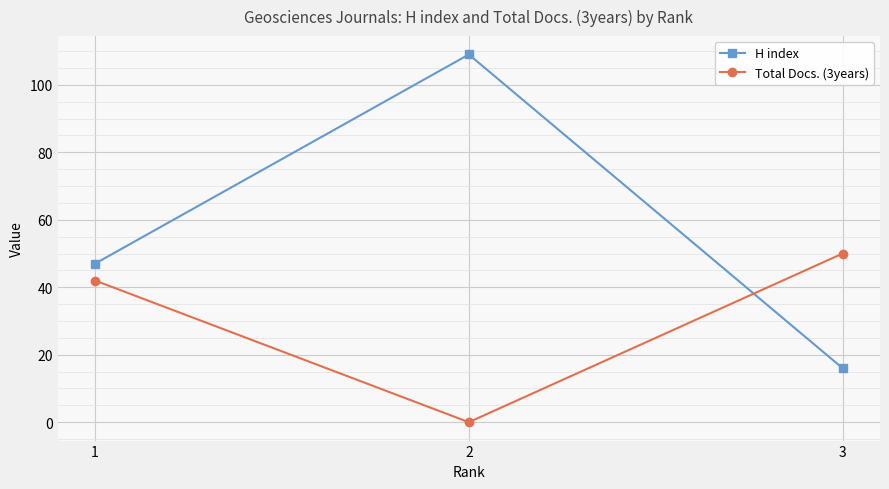

The Total Docs. (3years) series shows 0 at 2. True or false?

True